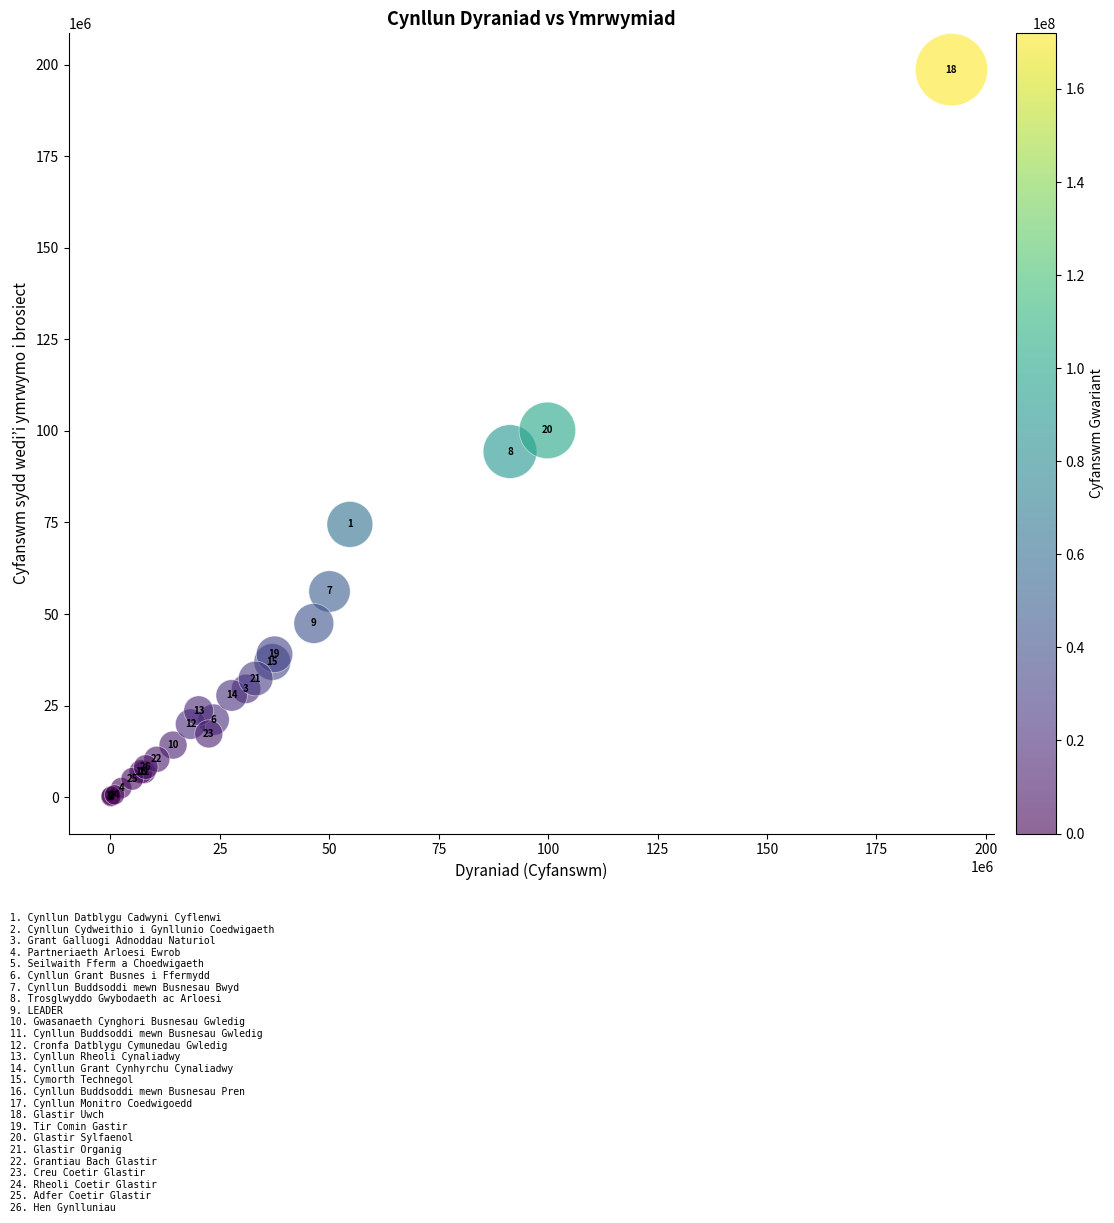

What Y value in the scatter plot is closest to 99322063?

100147729.0